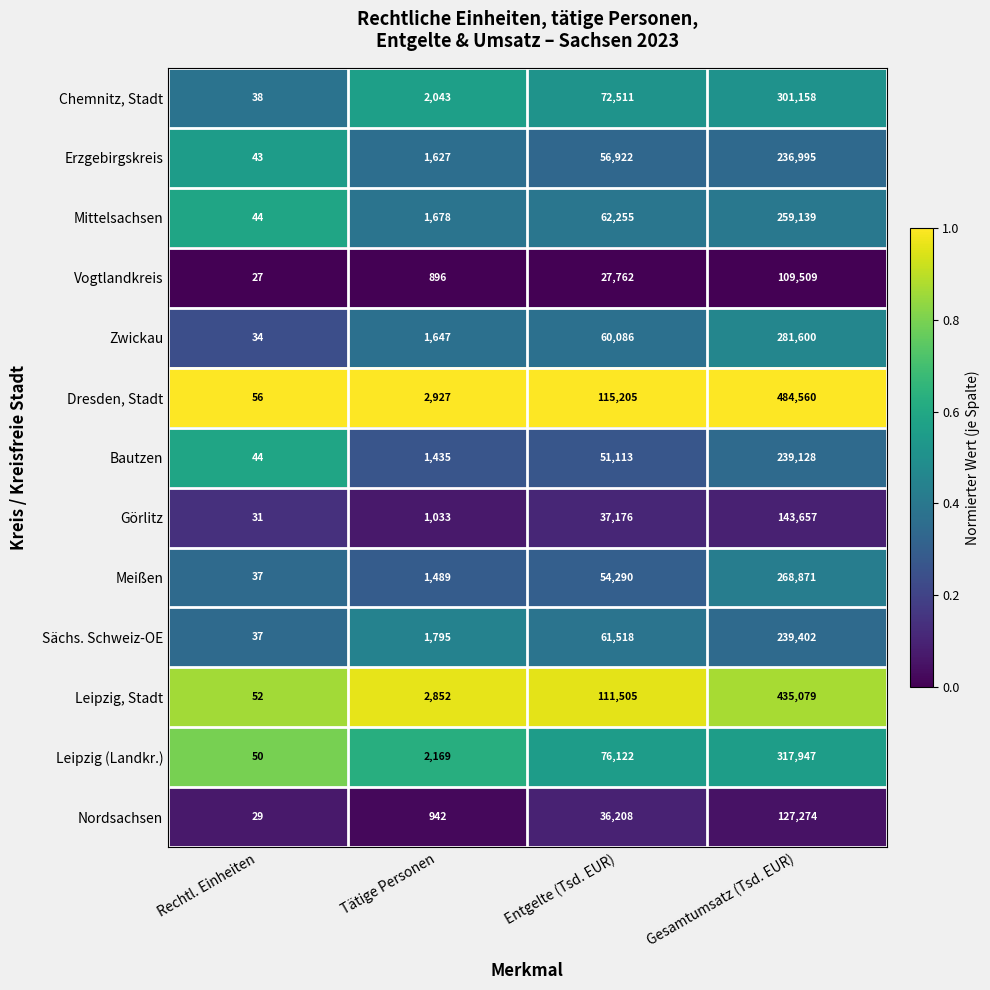

What is the difference between the Bautzen values at Rechtl. Einheiten and Entgelte (Tsd. EUR)?

51069